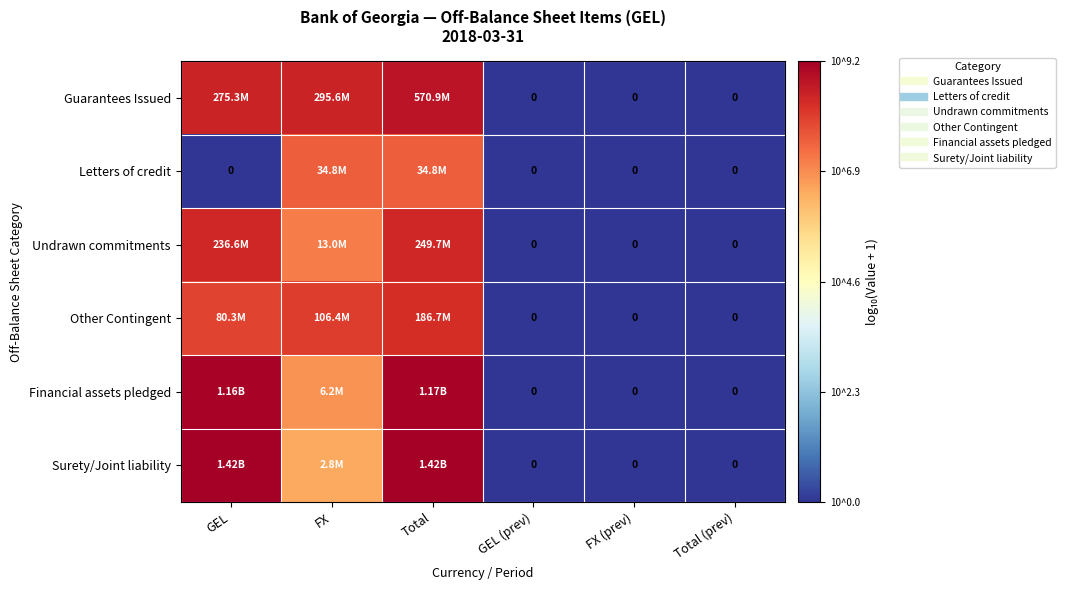

Rank the series at Total from lowest to highest value.

Letters of credit, Other Contingent, Undrawn commitments, Guarantees Issued, Financial assets pledged, Surety/Joint liability